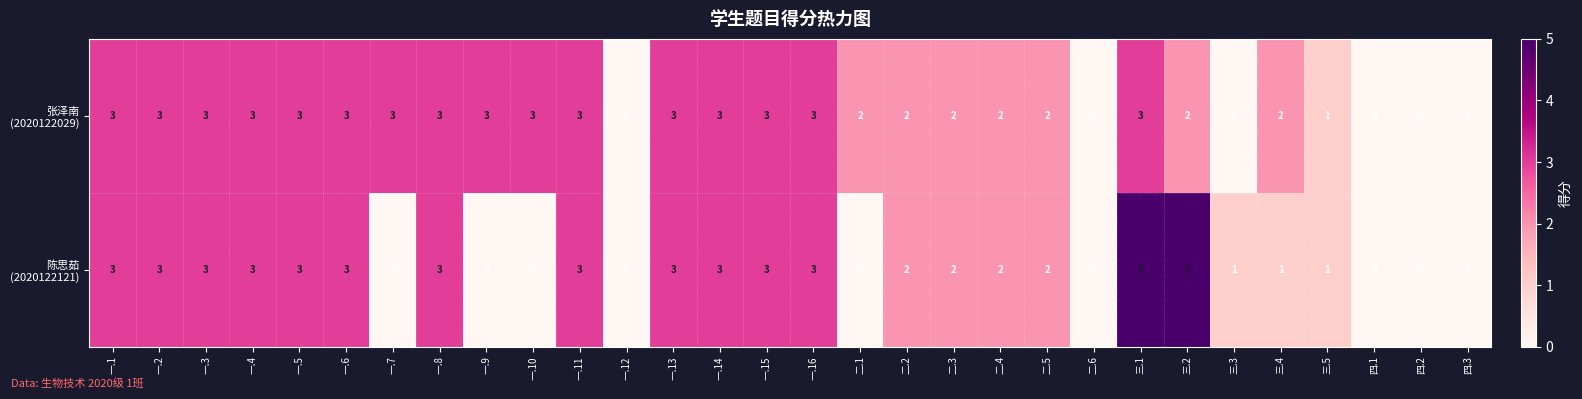

At which category is the sum across all series the highest?

三.1